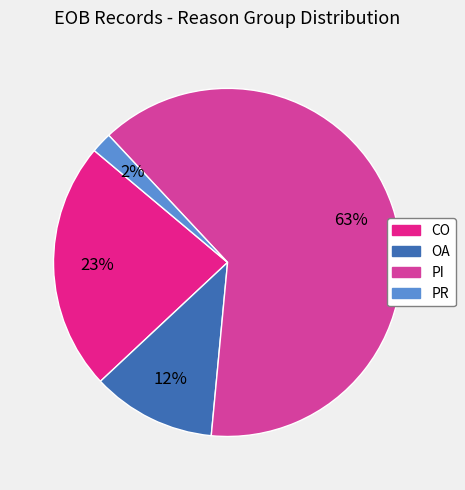

Does any single category account for the majority?

Yes